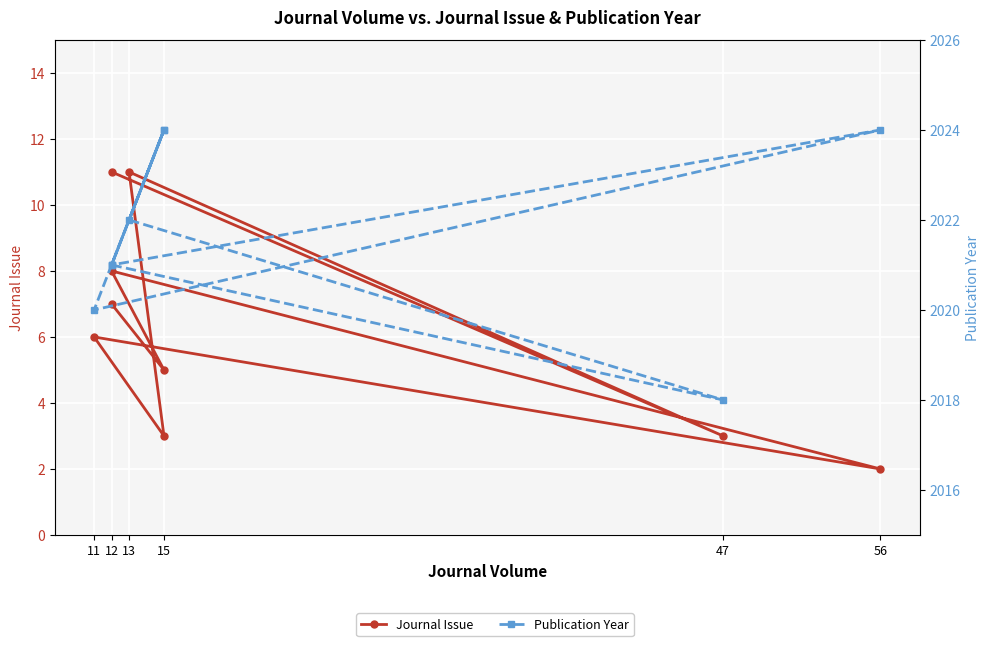

True or false: Publication Year and Journal Issue cross at least once.

False